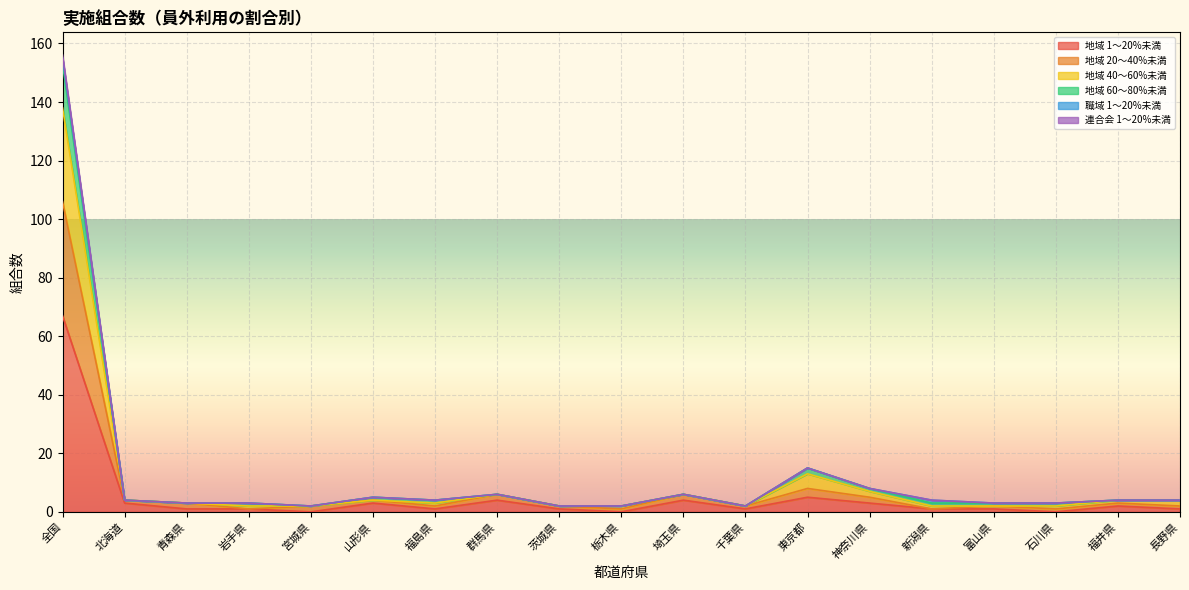

Which series changed the most between 岩手県 and 福島県?

地域 20～40%未満